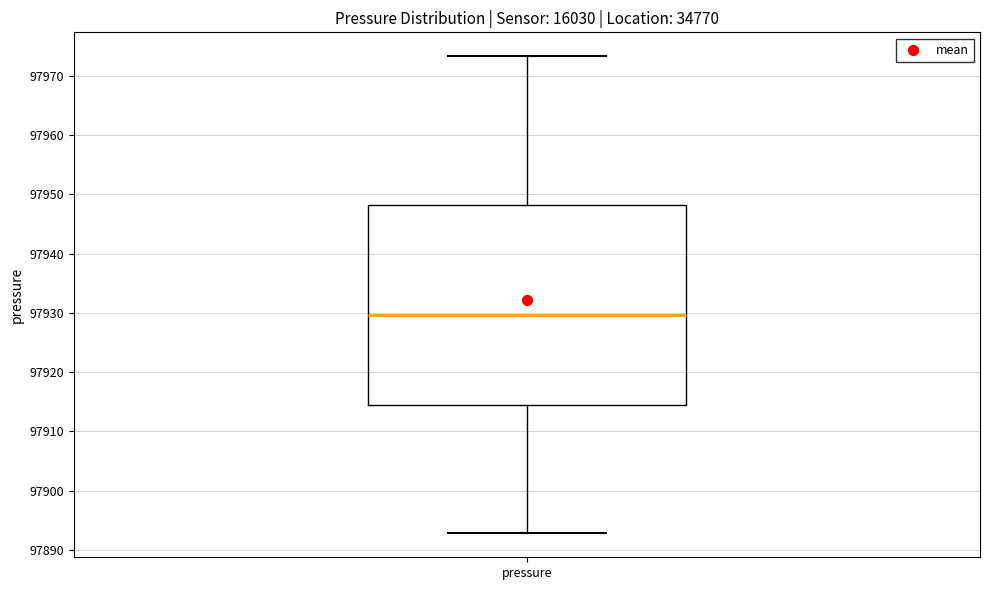

Where is the lower edge of the box for pressure on the y-axis? The values are not printed on the chart, so give them approximately, as read against the axis.

97914